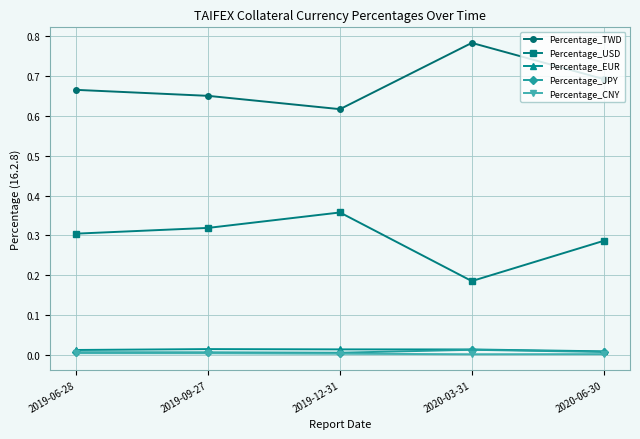

What are all the series names shown in the legend?

Percentage_TWD, Percentage_USD, Percentage_EUR, Percentage_JPY, Percentage_CNY